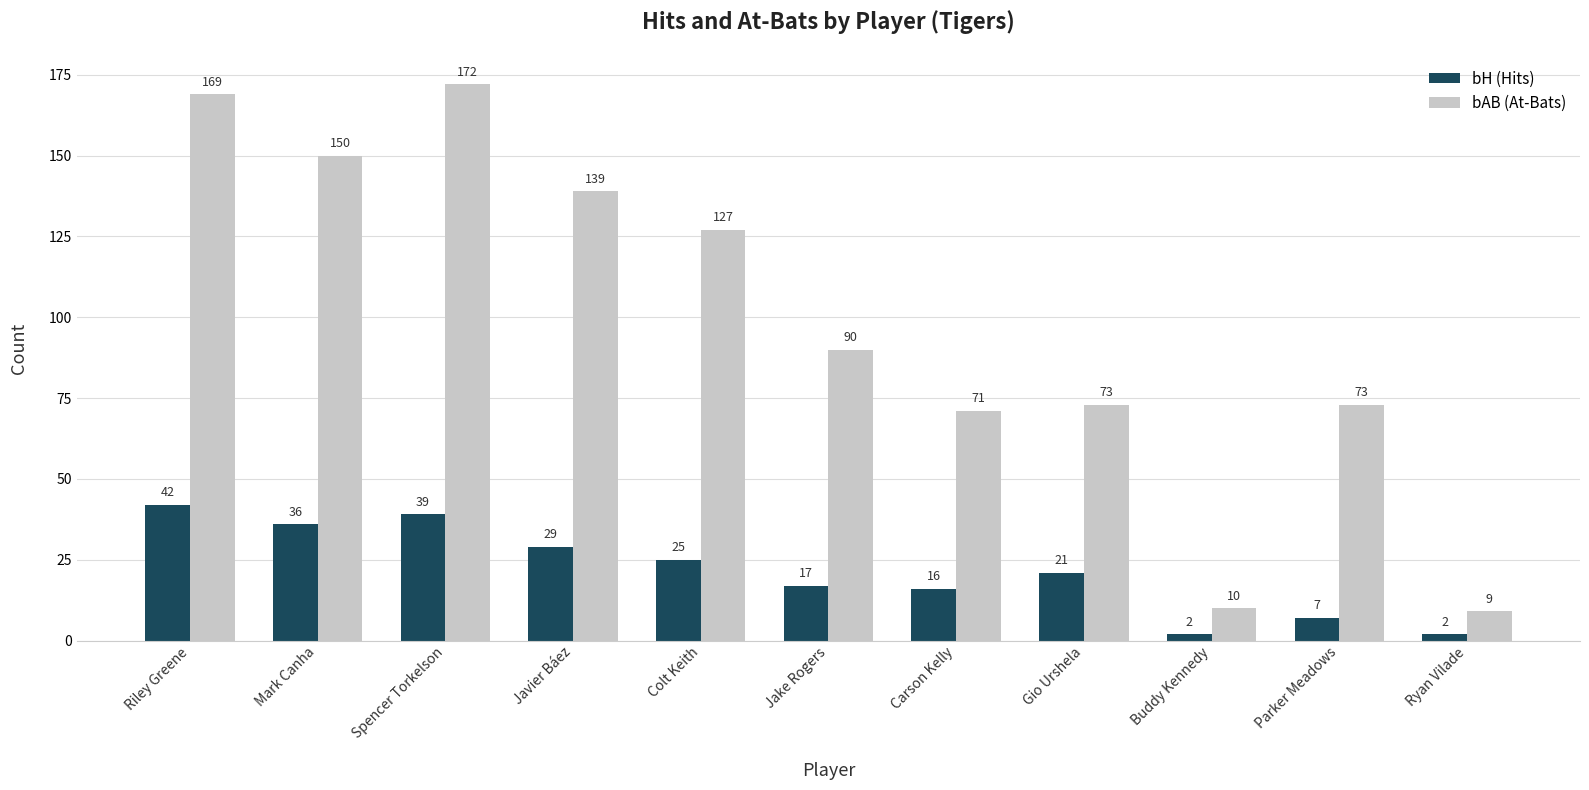

What position from the left is Mark Canha?

2